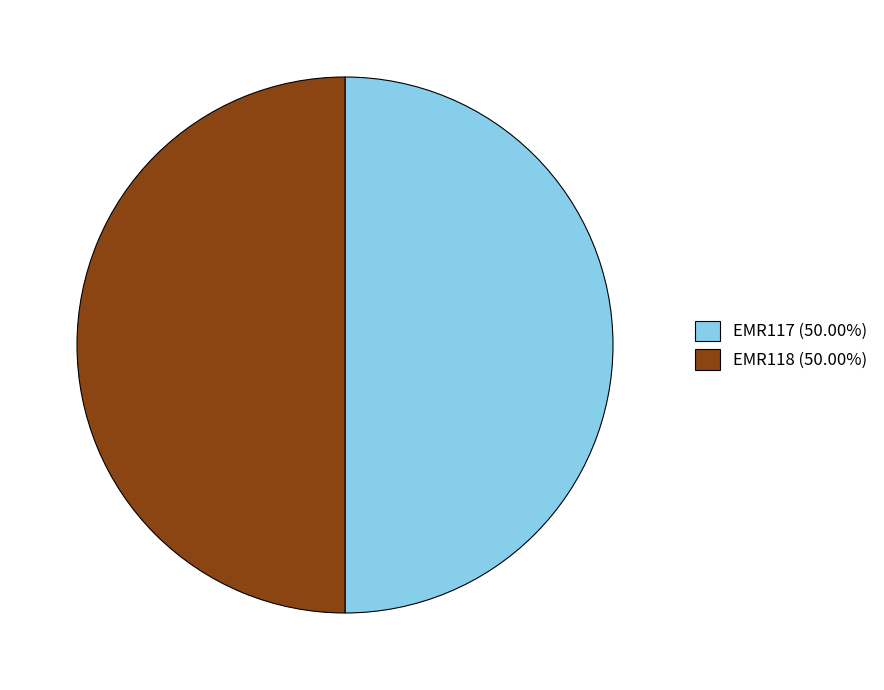

Approximately how many times larger is the value at EMR118 (50.00%) compared to EMR117 (50.00%)?

1.0